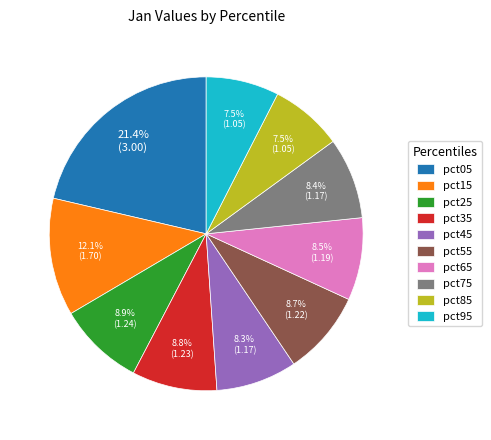

Which slice is the largest?

pct05